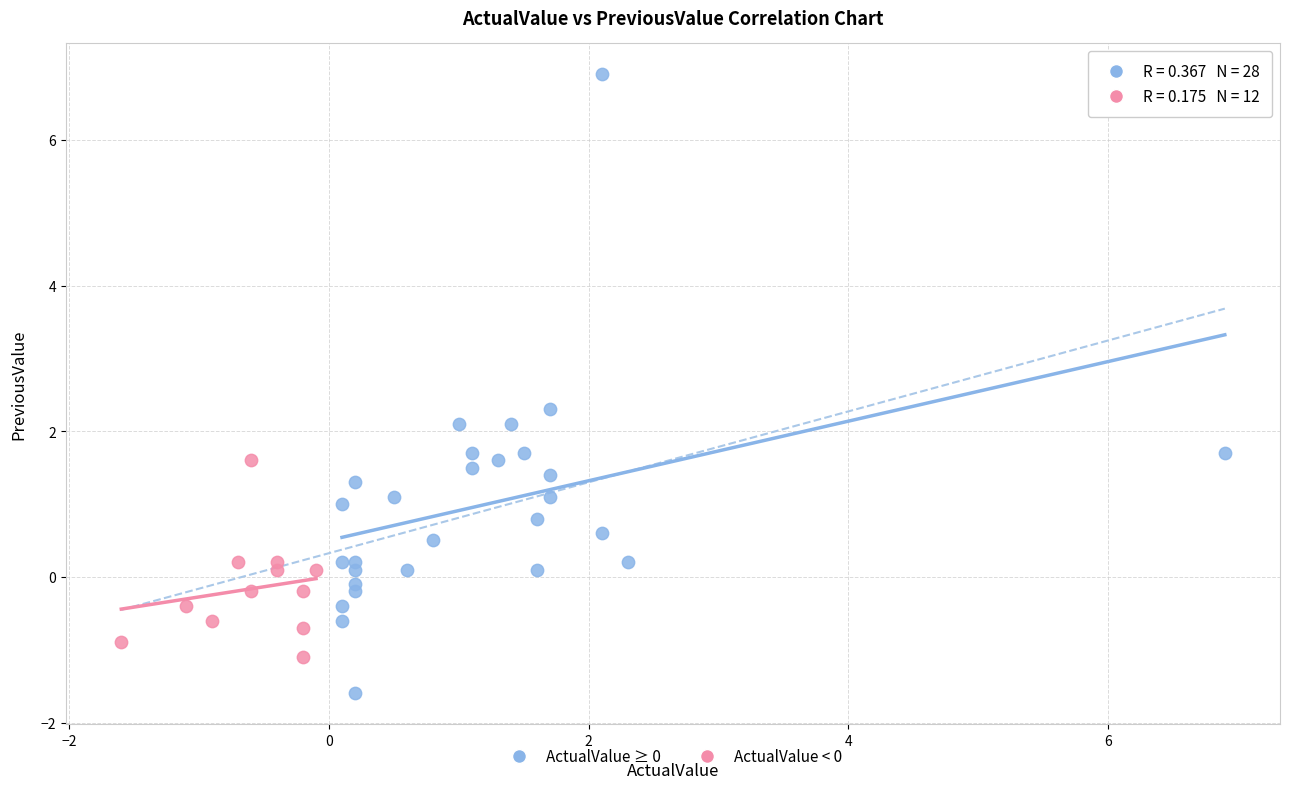

Which series has the widest spread of Y values?

ActualValue ≥ 0